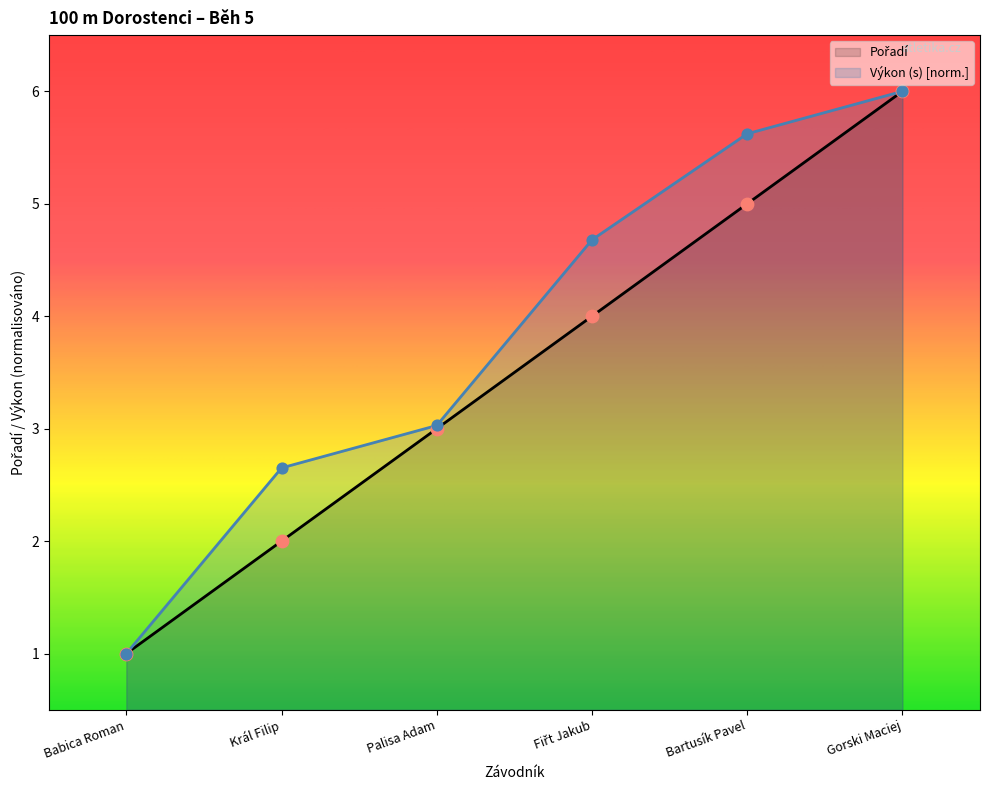

Which series has the largest Y range (max minus min)?

Pořadí